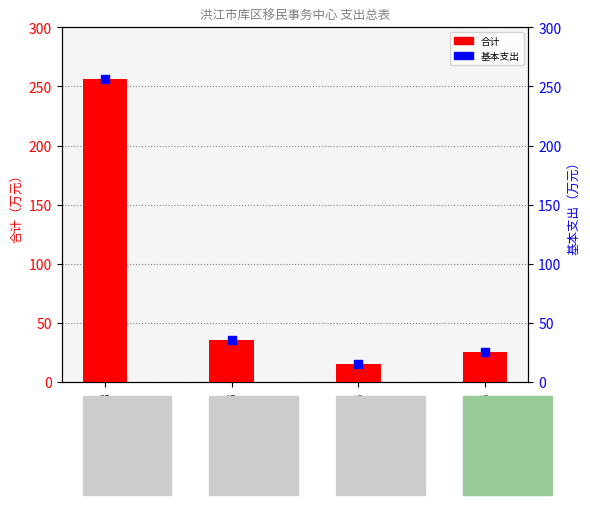

Which series has the largest Y range (max minus min)?

合计